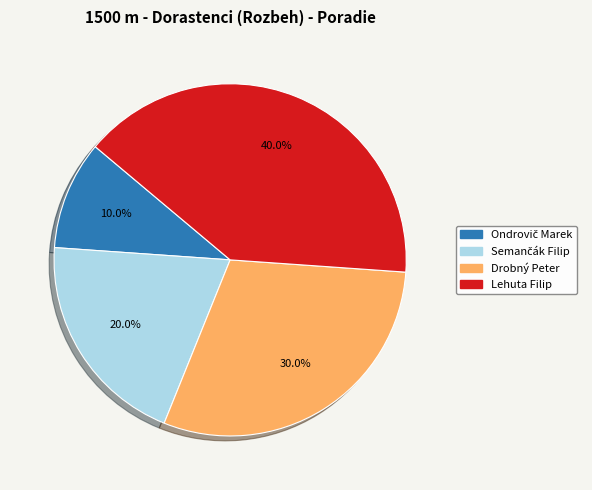

Is there a majority slice in this chart?

No